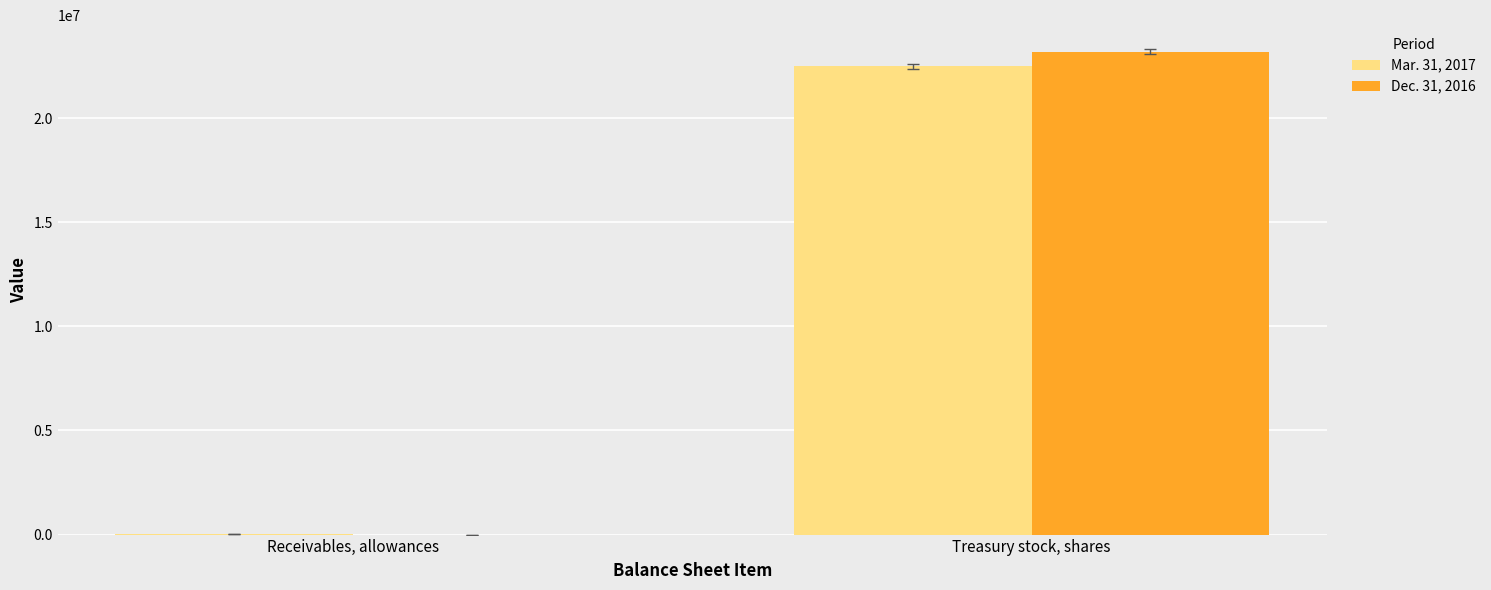

Is the value of Dec. 31, 2016 at Treasury stock, shares greater than the value of Mar. 31, 2017 at Receivables, allowances?

Yes